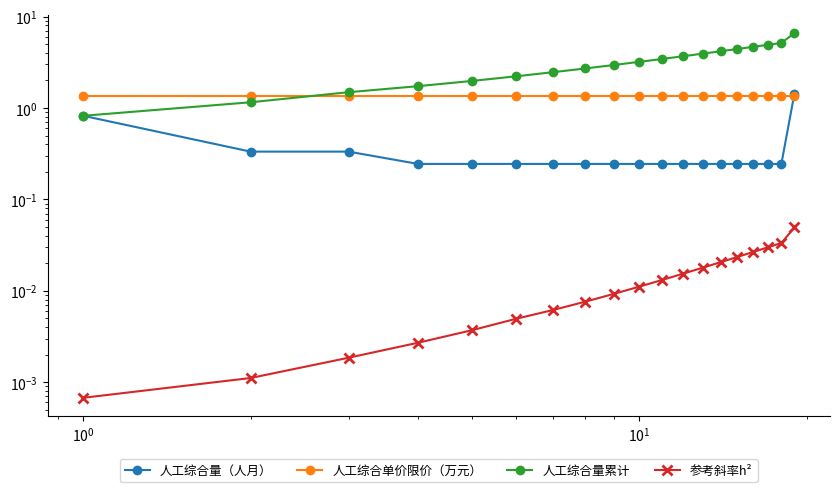

What is the average value of the 人工综合单价限价（万元） series?

1.4